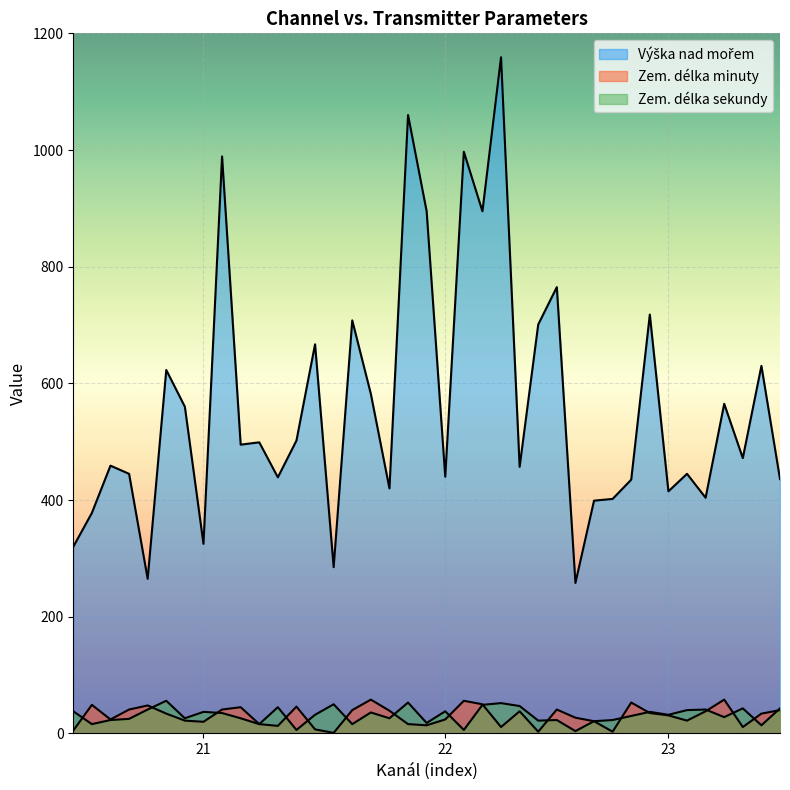

Does the chart display data point markers on the line(s)?

No